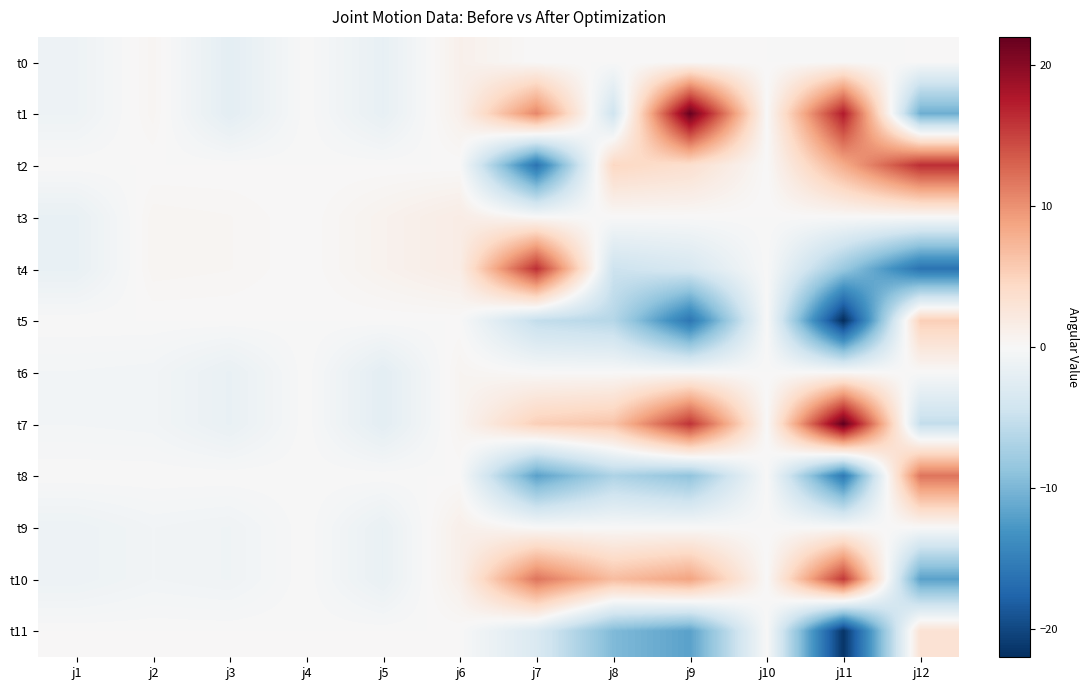

What is the total value across all series at j11?

-4.1